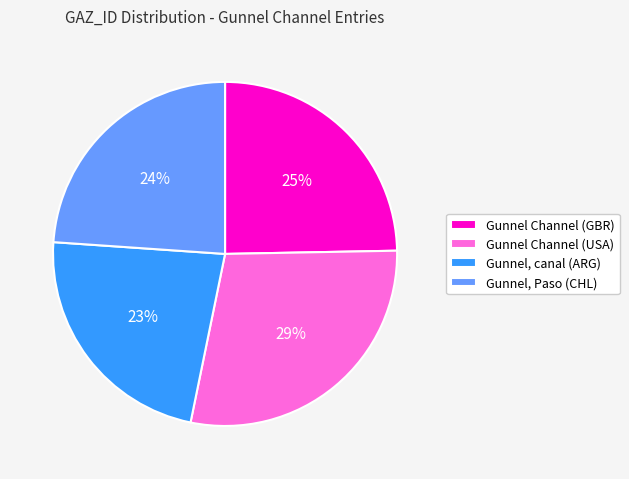

To the nearest percent, what is the combined percentage of Gunnel, canal (ARG) and Gunnel Channel (USA)?

51%